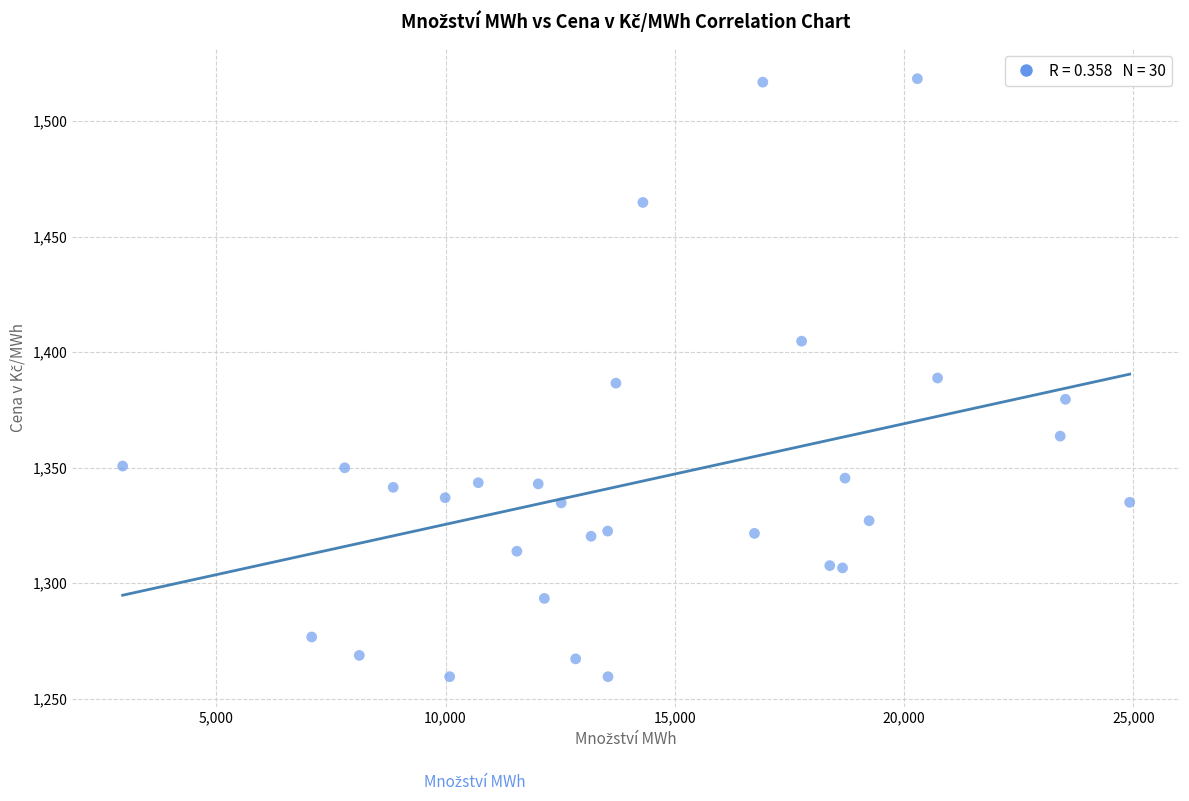

What is the range of X values (max minus min)?

21959.9